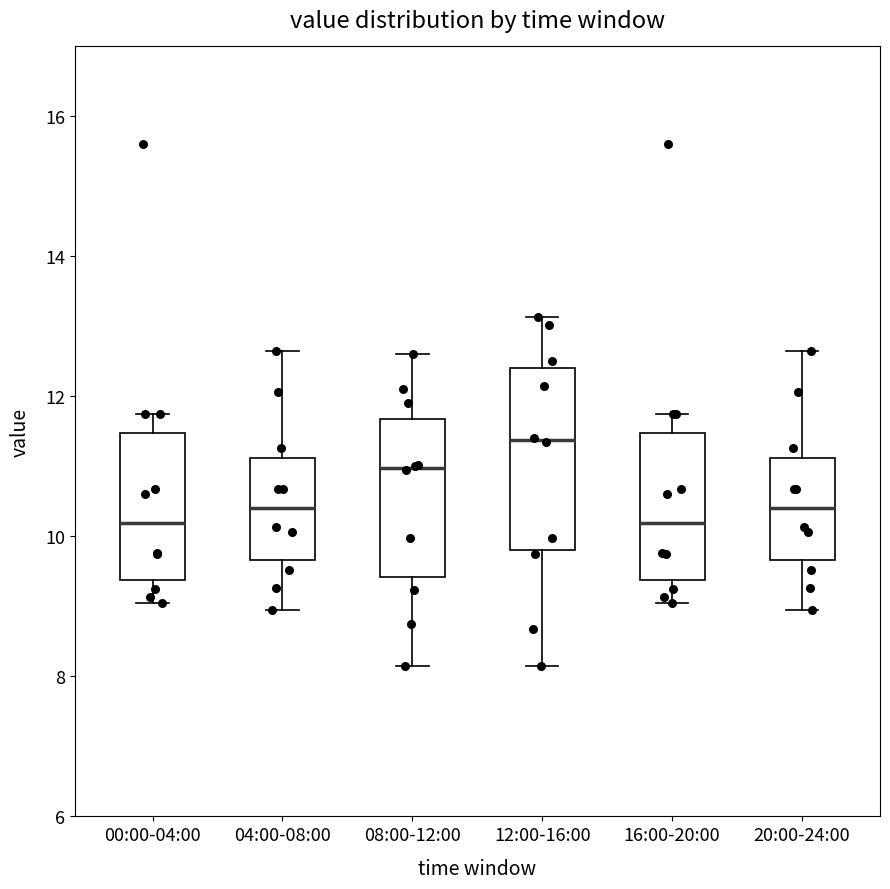

Reading left to right, transcribe this box plot: for each box, give where its median line is, the range the box spans, and where its two whiskers end, as read against the y-axis. The values are not printed on the chart, so give them approximately, as read against the axis.

00:00-04:00: median 10.2, box 9.4 to 11.4, whiskers 9.0 to 11.8
04:00-08:00: median 10.4, box 9.6 to 11.2, whiskers 9.0 to 12.6
08:00-12:00: median 11.0, box 9.4 to 11.6, whiskers 8.2 to 12.6
12:00-16:00: median 11.4, box 9.8 to 12.4, whiskers 8.2 to 13.2
16:00-20:00: median 10.2, box 9.4 to 11.4, whiskers 9.0 to 11.8
20:00-24:00: median 10.4, box 9.6 to 11.2, whiskers 9.0 to 12.6